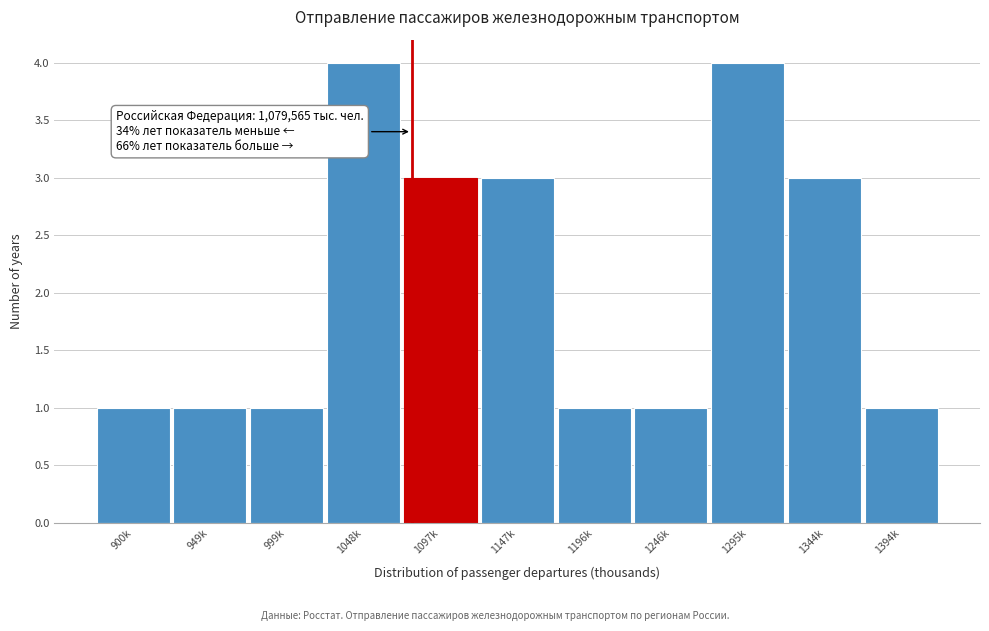

Reading left to right, what are all the values shown in this chart?

900k=1	949k=1	999k=1	1048k=4	1097k=3	1147k=3	1196k=1	1246k=1	1295k=4	1344k=3	1394k=1